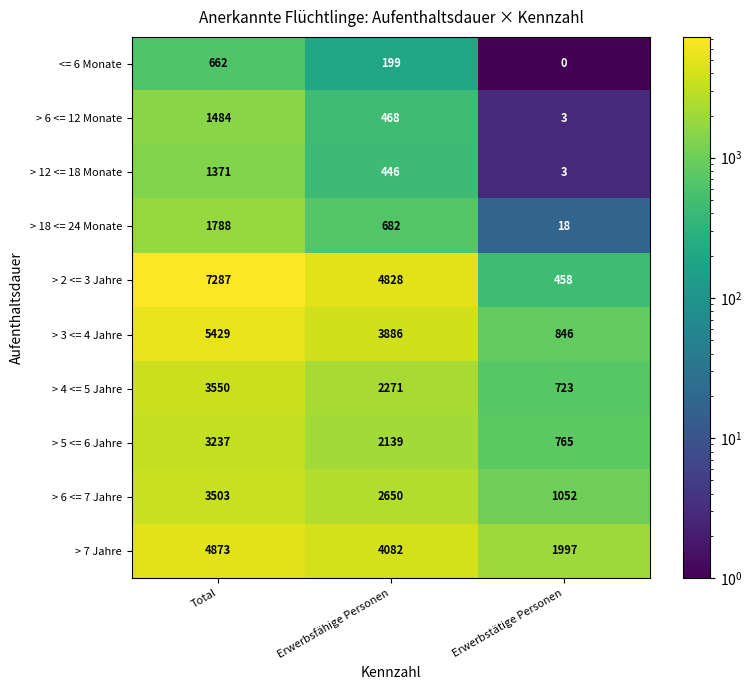

Reading left to right, list all the values displayed in this chart.

<= 6 Monate: Total=662	Erwerbsfähige Personen=199	Erwerbstätige Personen=0
> 6 <= 12 Monate: Total=1484	Erwerbsfähige Personen=468	Erwerbstätige Personen=3
> 12 <= 18 Monate: Total=1371	Erwerbsfähige Personen=446	Erwerbstätige Personen=3
> 18 <= 24 Monate: Total=1788	Erwerbsfähige Personen=682	Erwerbstätige Personen=18
> 2 <= 3 Jahre: Total=7287	Erwerbsfähige Personen=4828	Erwerbstätige Personen=458
> 3 <= 4 Jahre: Total=5429	Erwerbsfähige Personen=3886	Erwerbstätige Personen=846
> 4 <= 5 Jahre: Total=3550	Erwerbsfähige Personen=2271	Erwerbstätige Personen=723
> 5 <= 6 Jahre: Total=3237	Erwerbsfähige Personen=2139	Erwerbstätige Personen=765
> 6 <= 7 Jahre: Total=3503	Erwerbsfähige Personen=2650	Erwerbstätige Personen=1052
> 7 Jahre: Total=4873	Erwerbsfähige Personen=4082	Erwerbstätige Personen=1997